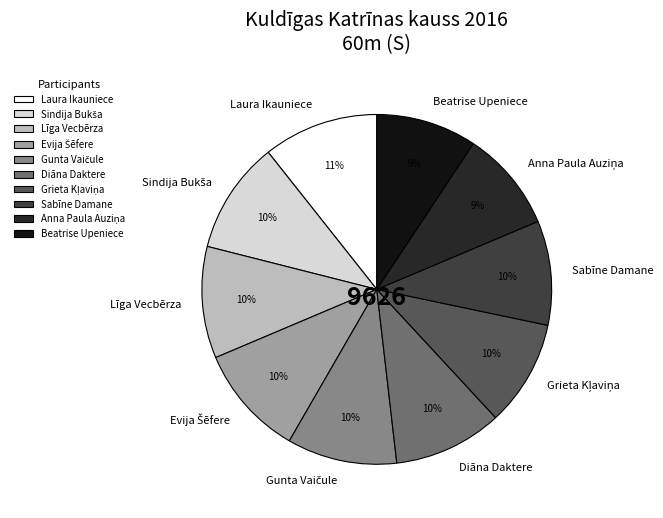

Which has a higher value, Beatrise Upeniece or Līga Vecbērza?

Līga Vecbērza